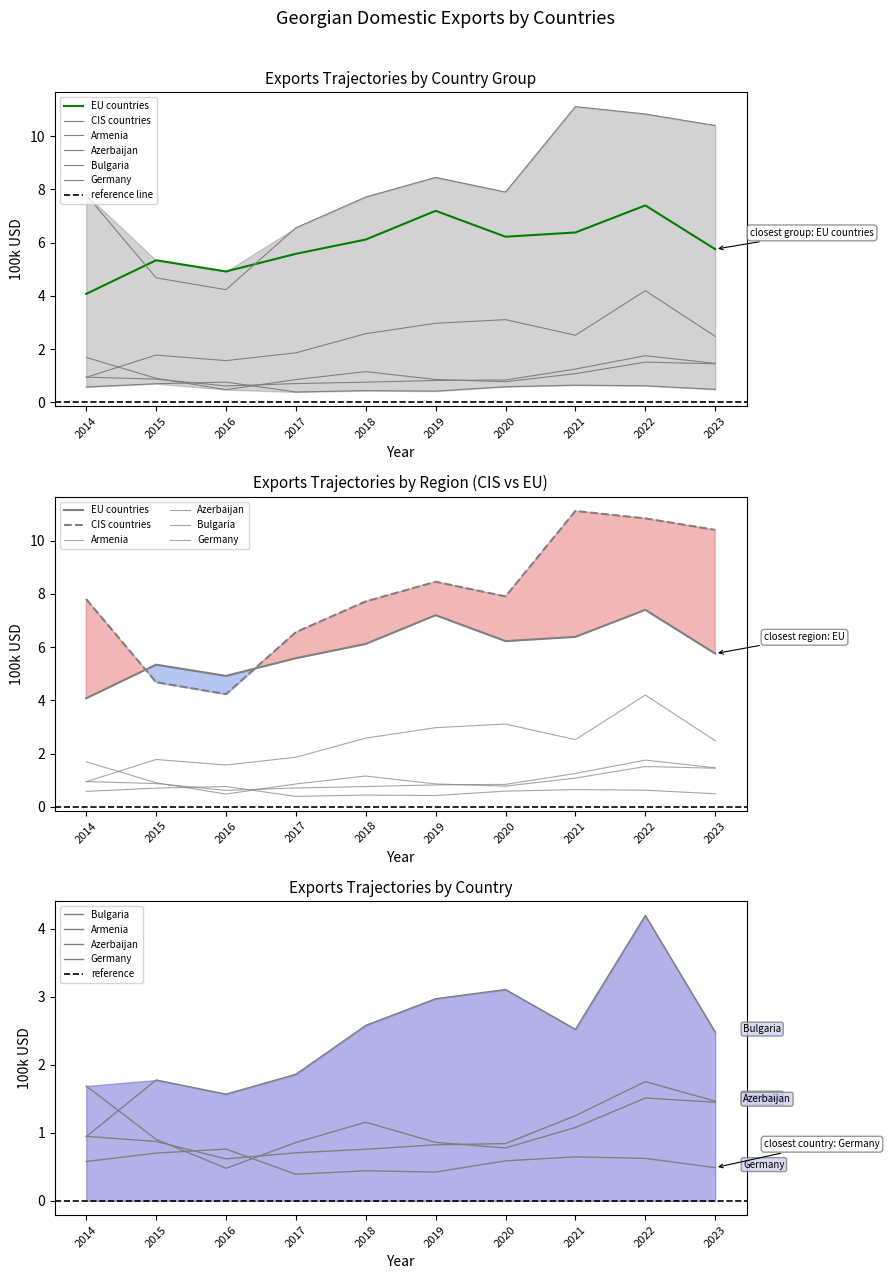

At which category is the sum across all series the highest?

2022